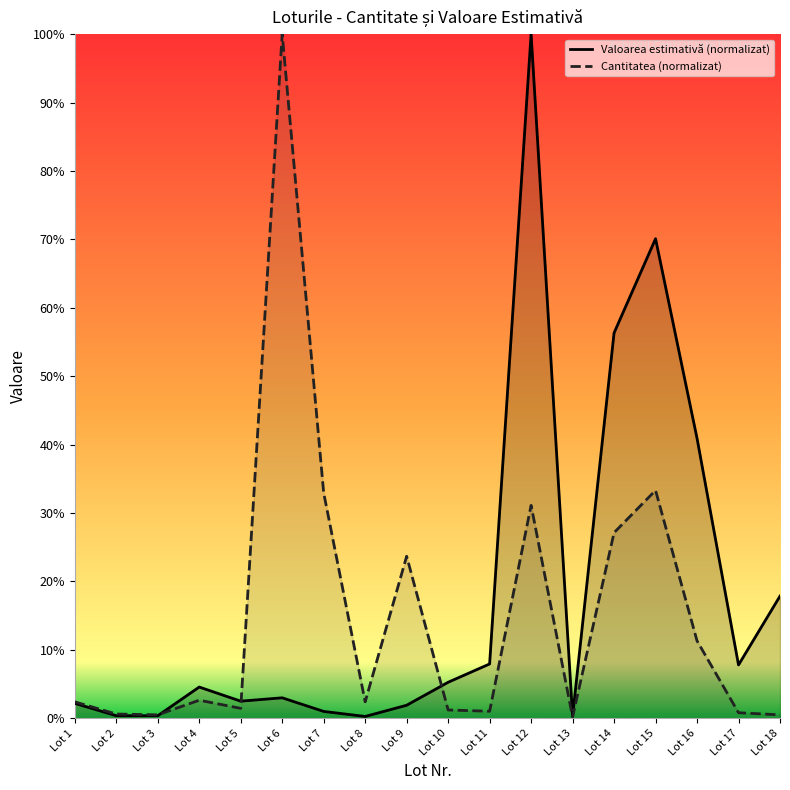

Is the value of Valoarea estimativă (normalizat) at Lot 5 greater than the value of Cantitatea (normalizat) at Lot 3?

Yes